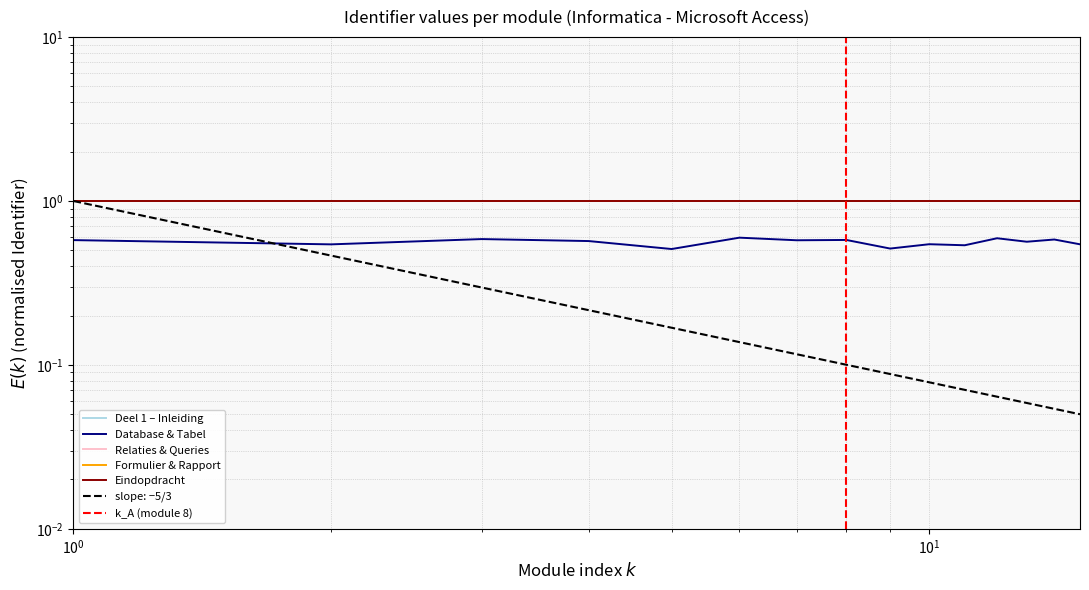

The value at Deel 1 is 0.7. True or false?

False